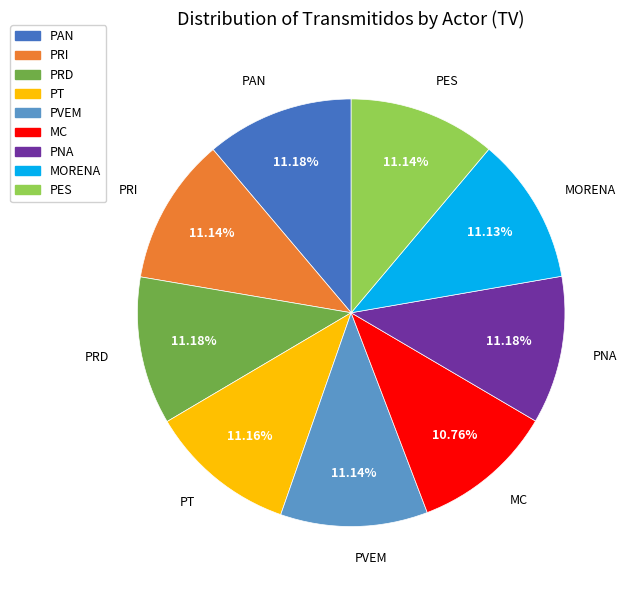

What is the ratio of the value at PRI to the value at PVEM?

1.0